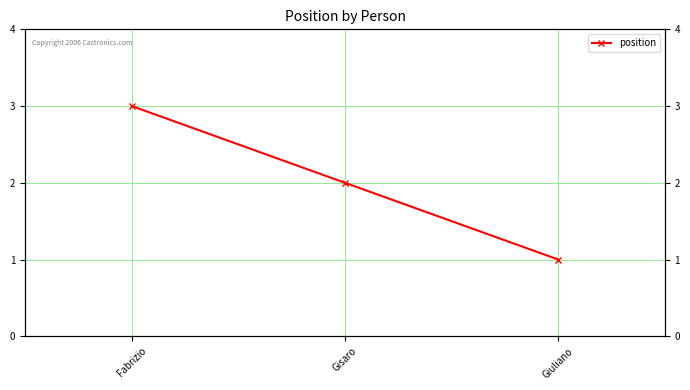

Read the value at Giuliano.

1